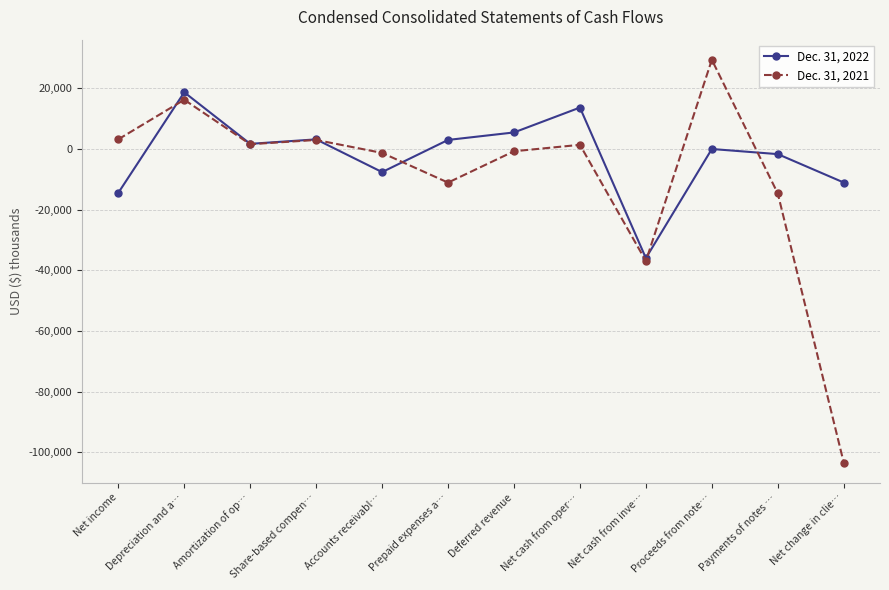

The value of Dec. 31, 2021 at Net change in clie… is -54470. True or false?

False